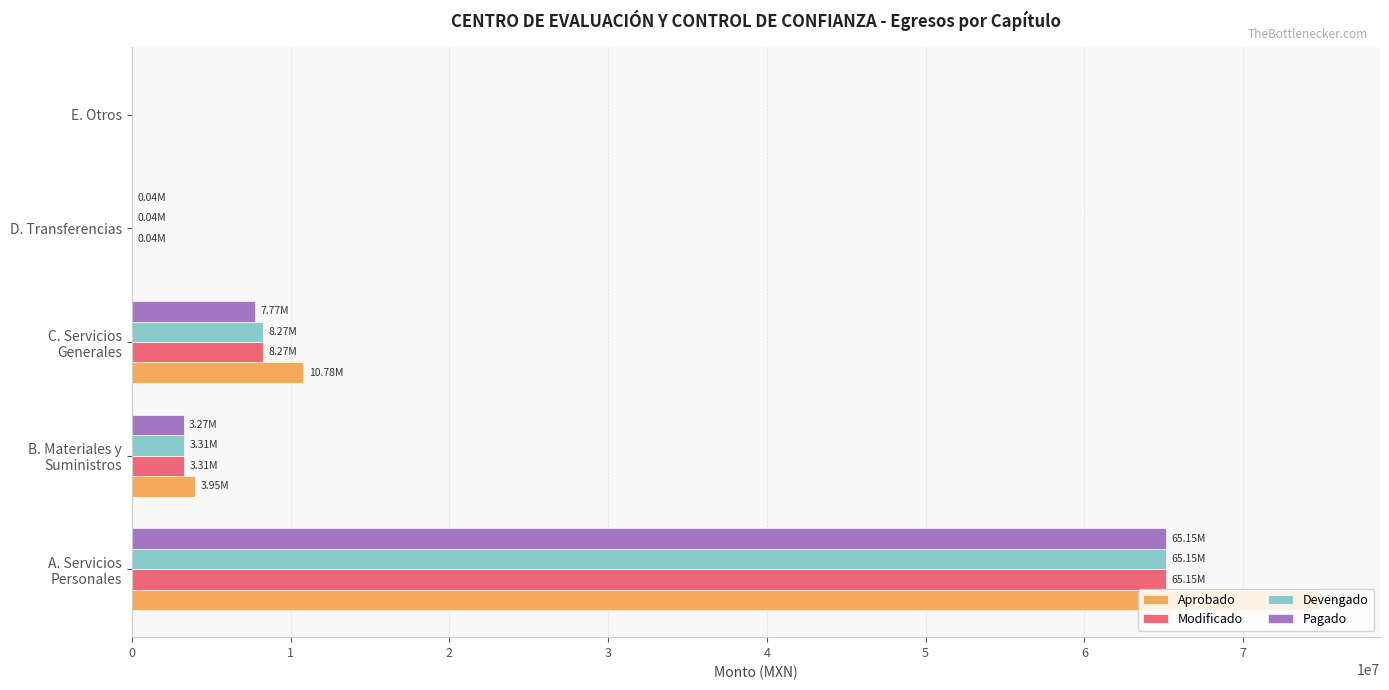

What is the sum of all Pagado values?

76230368.6